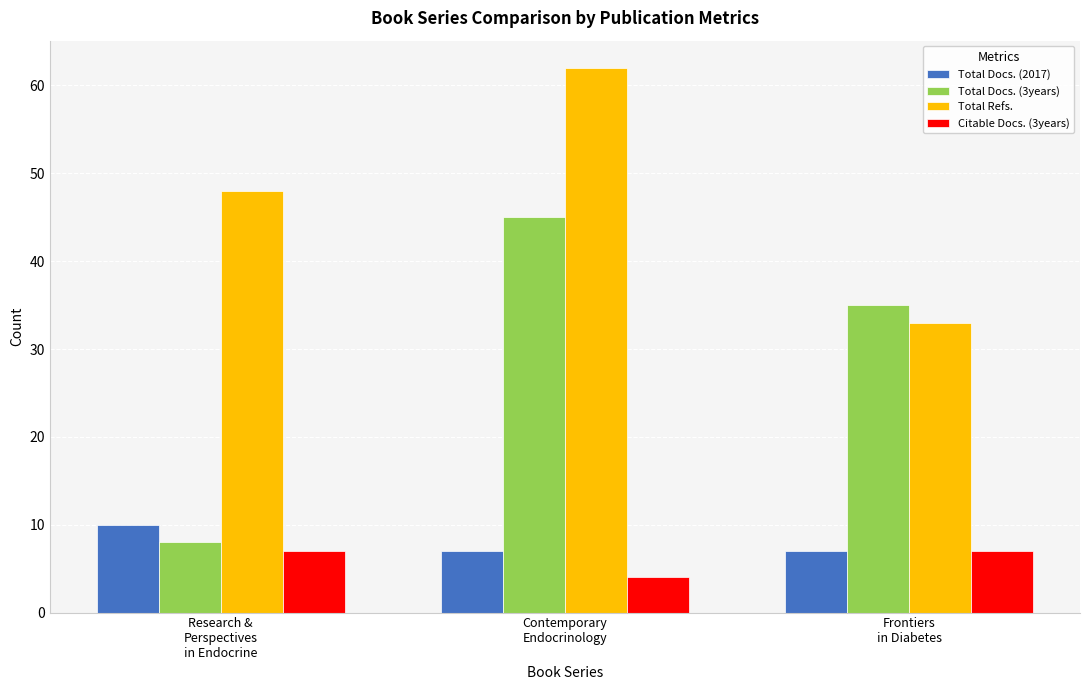

What is the spread (max minus min) of values at Frontiers
in Diabetes?

28